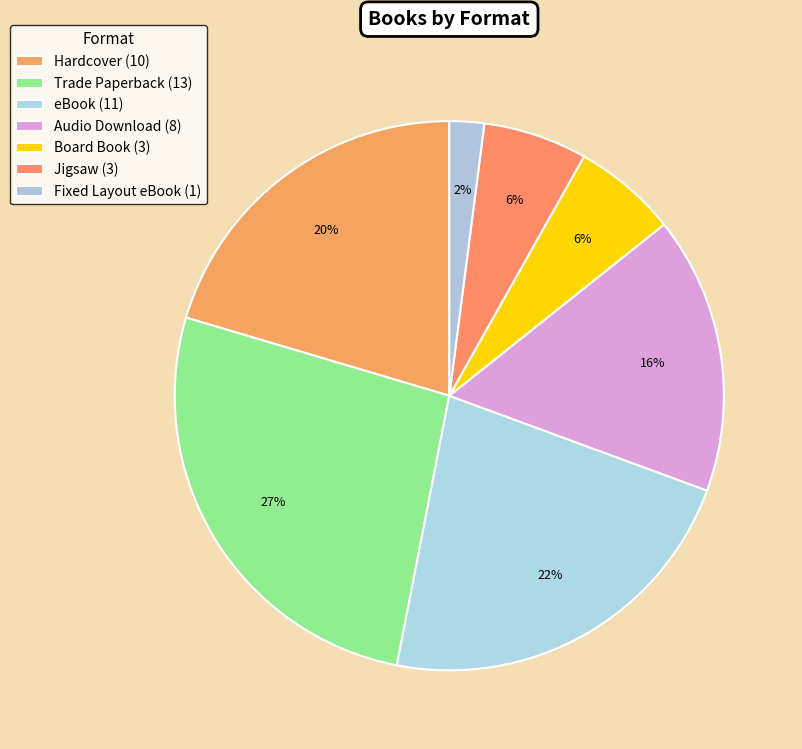

To the nearest percent, what portion does Audio Download represent?

16%